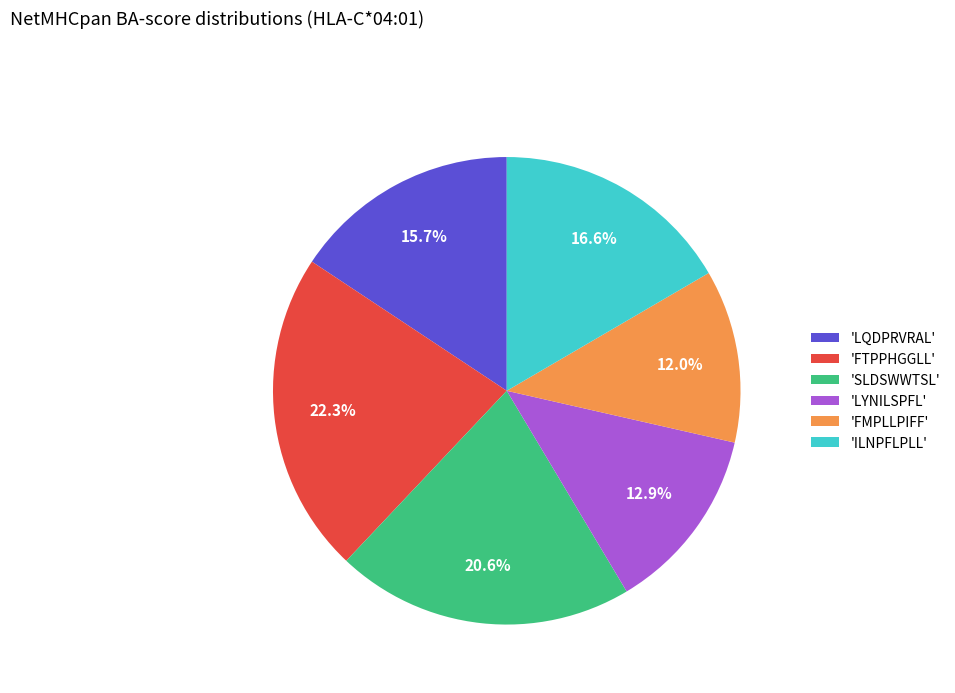

Which slice is the smallest?

'FMPLLPIFF'